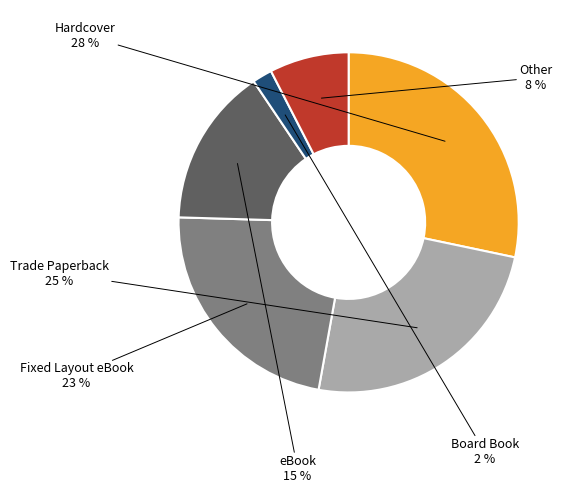

Does any single category account for the majority?

No